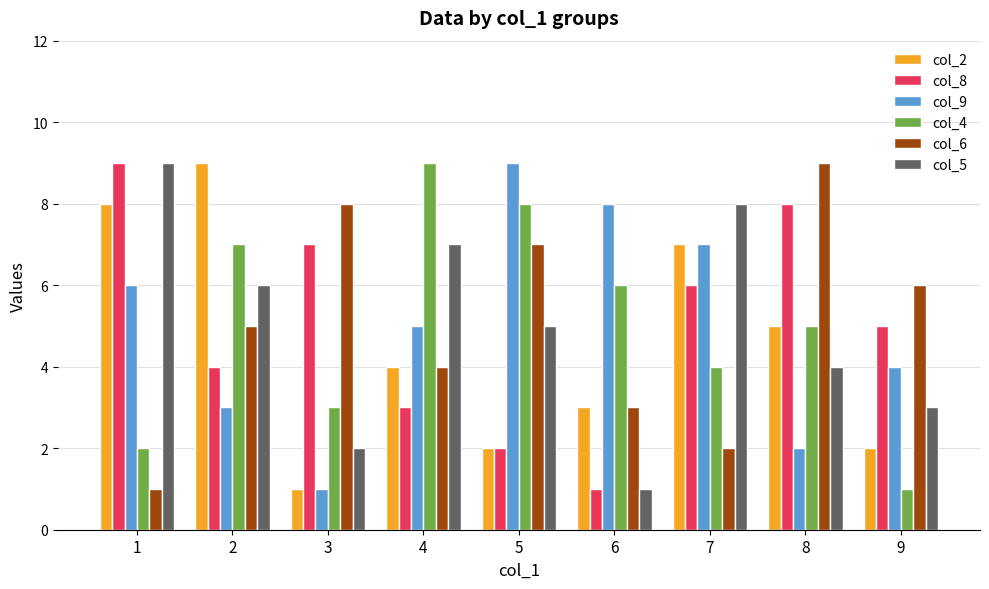

Read the col_5 value at 7.

8